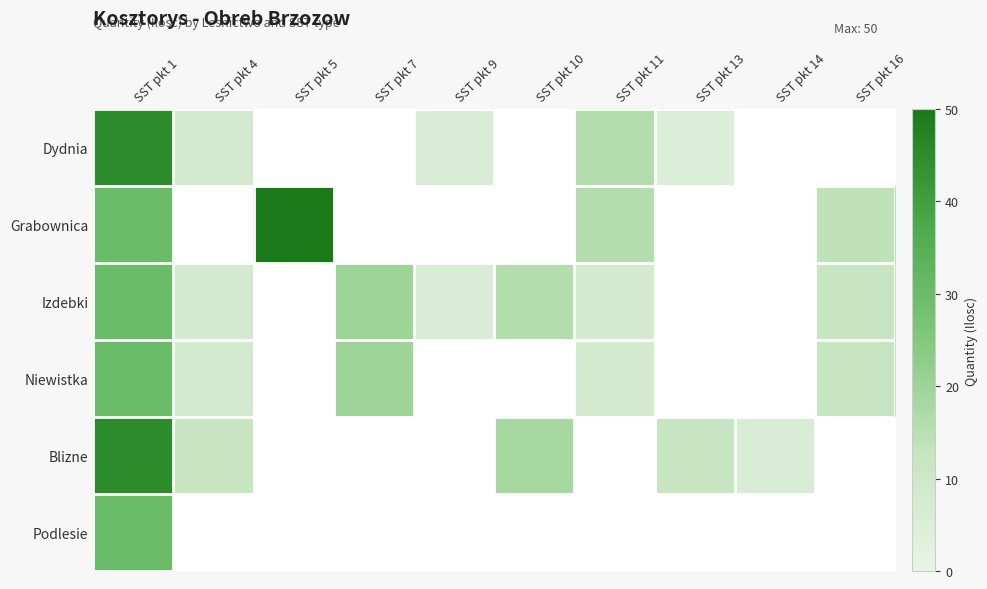

At which label is Blizne closest to 25?

SST pkt 10